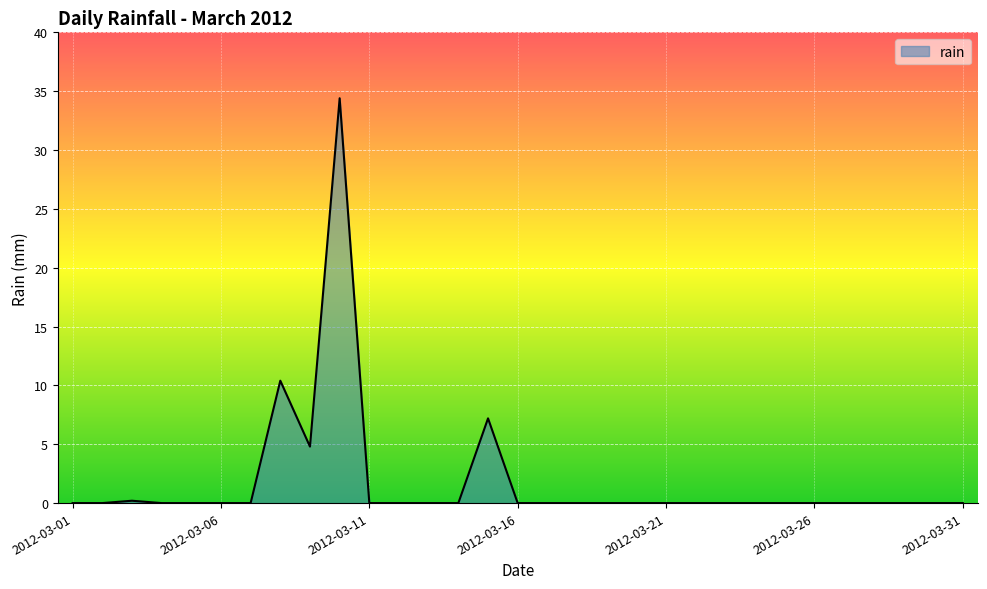

What is the greatest value displayed?

34.4